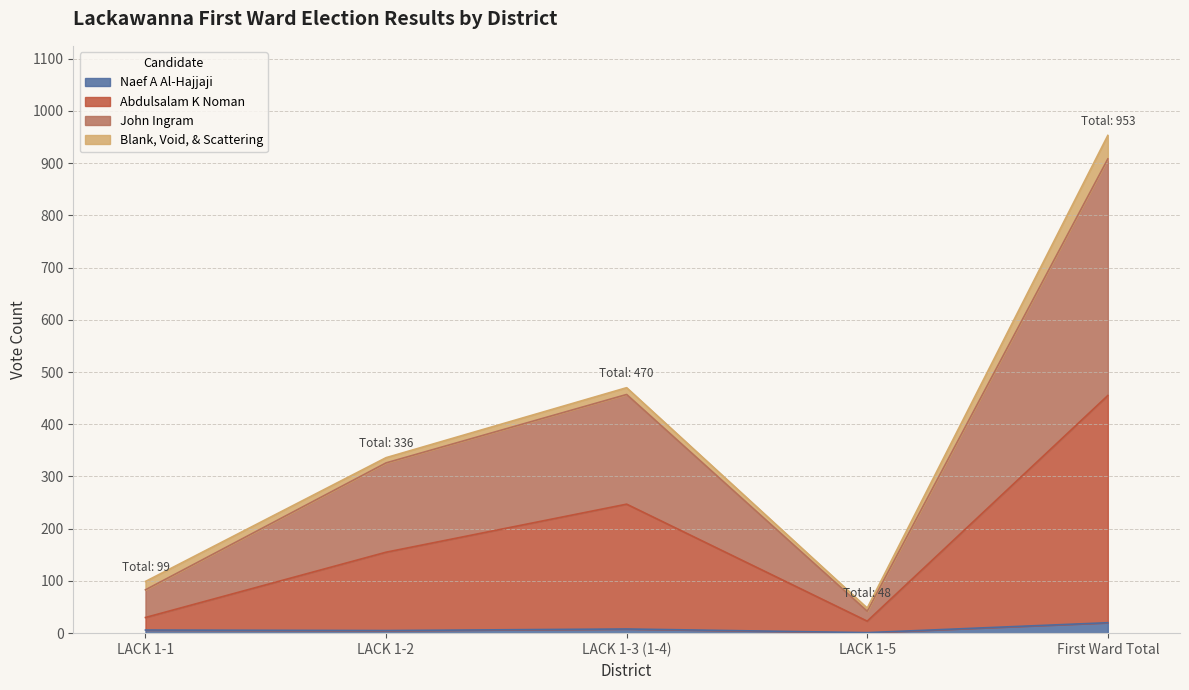

What position from the left is LACK 1-1?

1